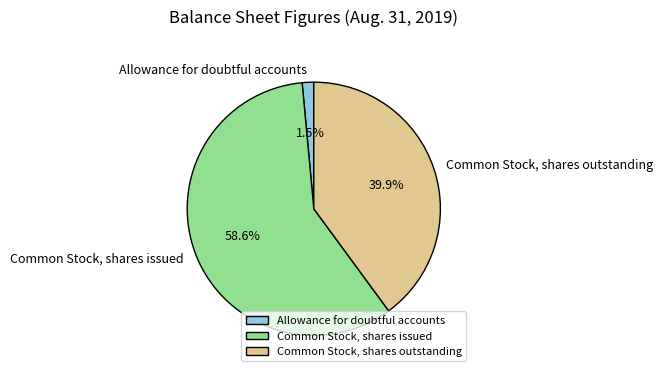

Rank the categories by value from lowest to highest.

Allowance for doubtful accounts, Common Stock, shares outstanding, Common Stock, shares issued